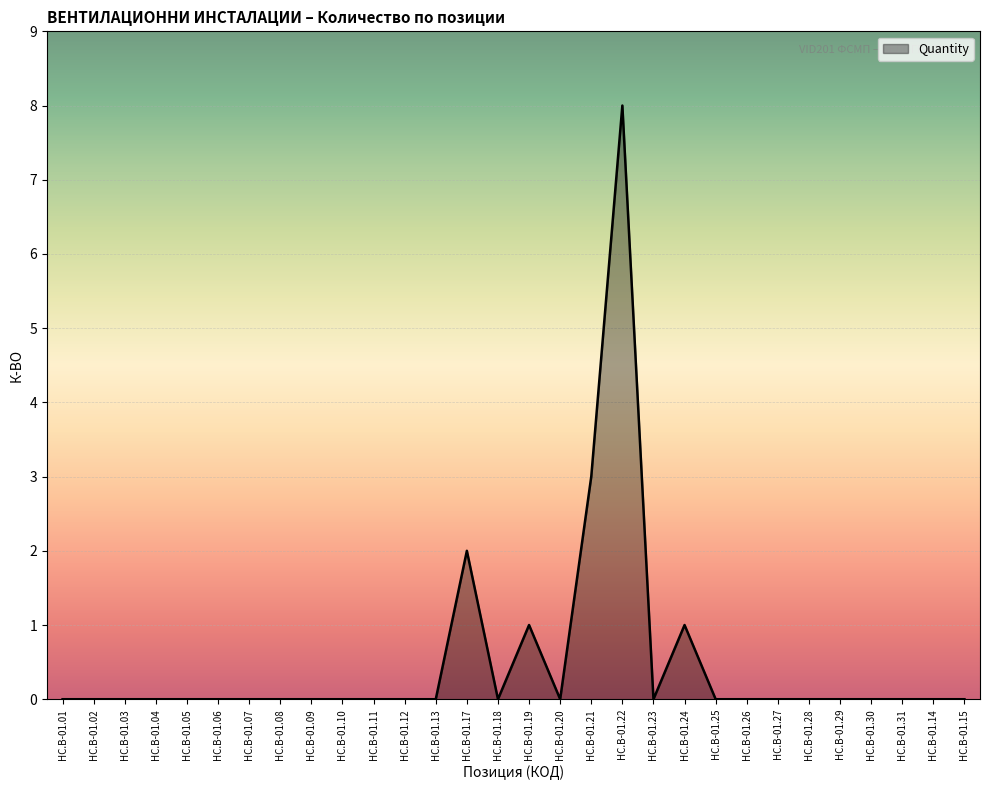

What is the change in value from HC.B-01.01 to HC.B-01.21?

+3